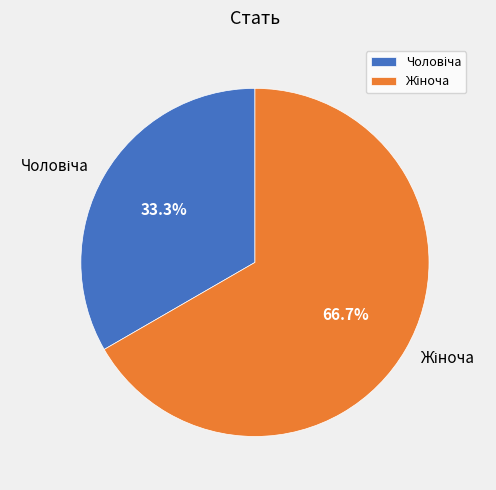

Is there a majority slice in this chart?

Yes